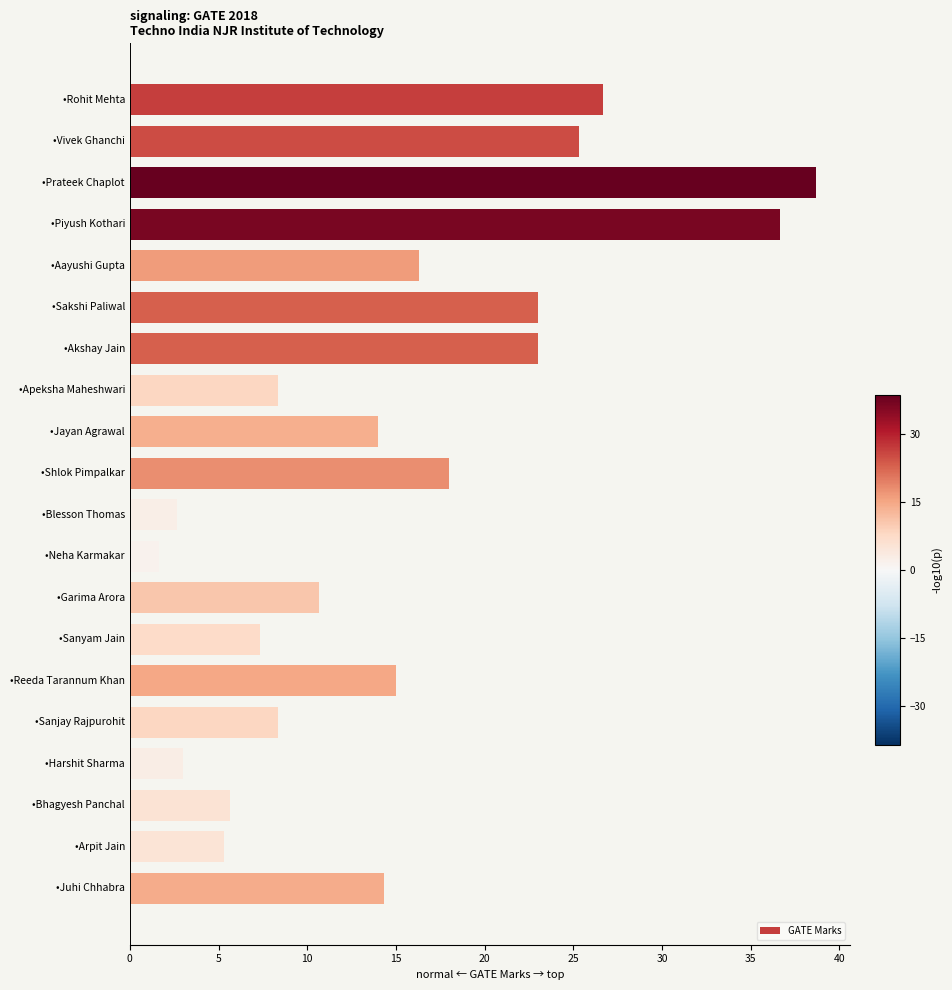

What is the greatest value displayed?

38.7